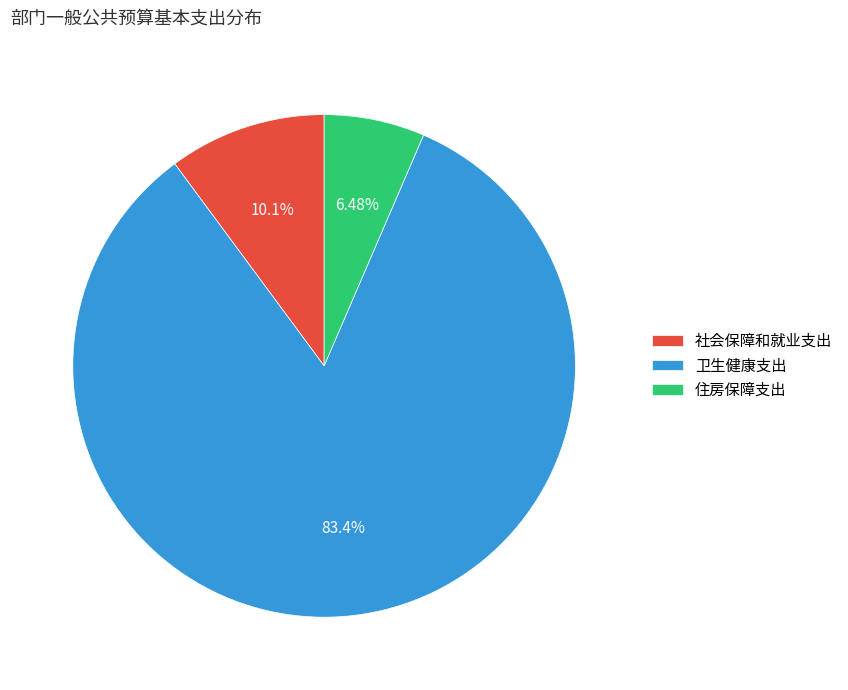

Which category has the biggest portion of the pie?

卫生健康支出